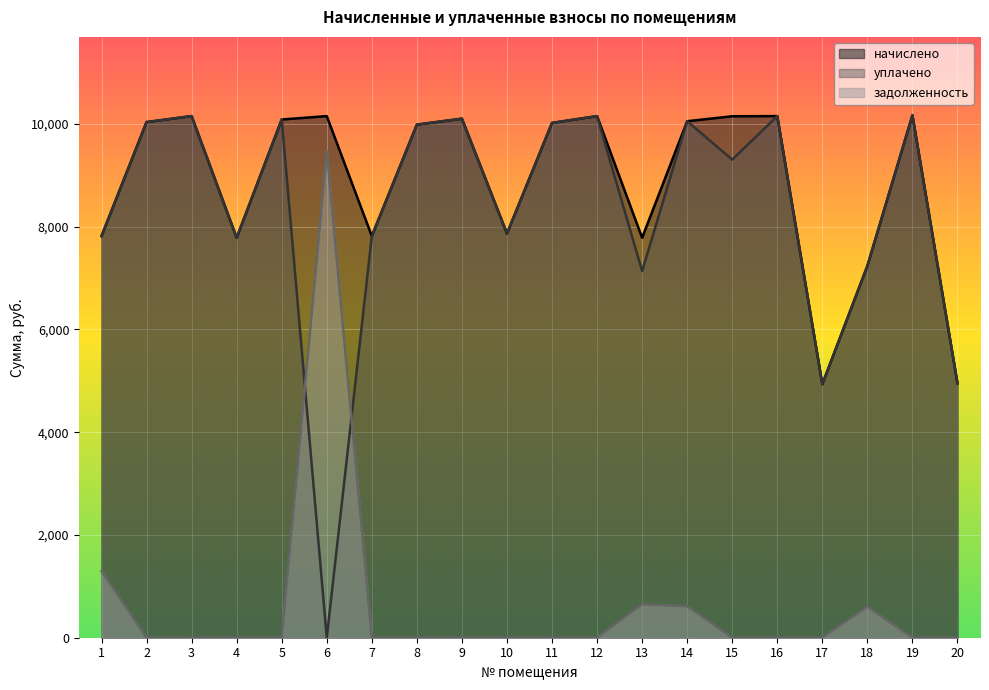

Read the начислено value at 6.

10151.3